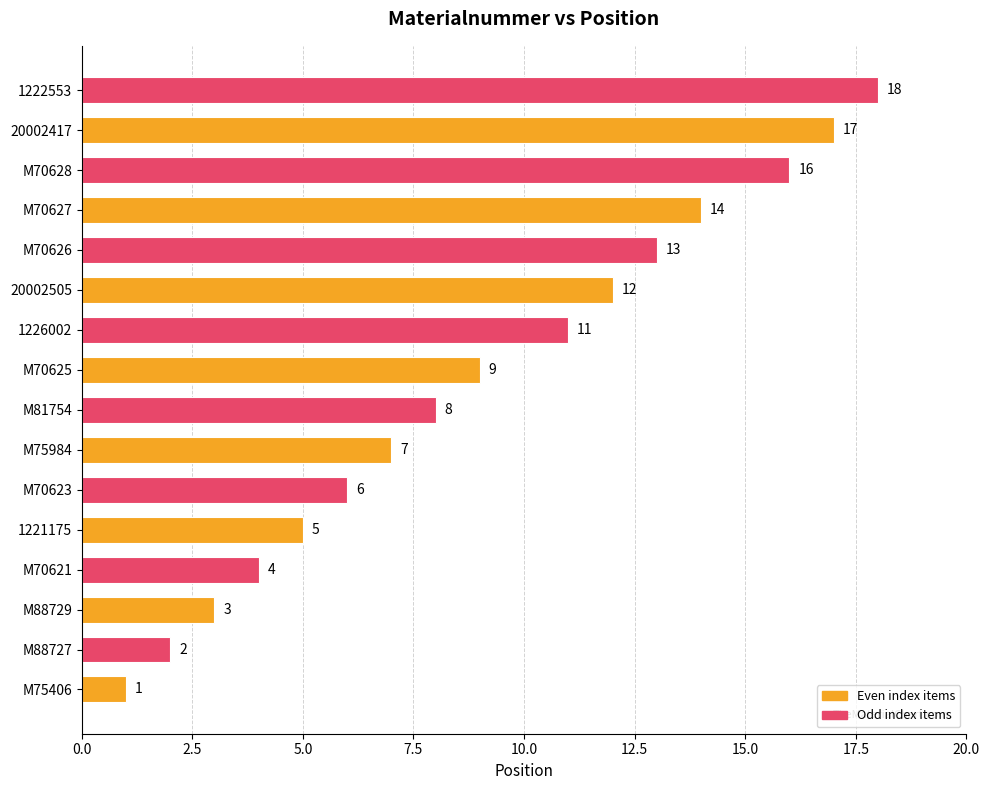

What is the change in value from M88727 to 1226002?

+9